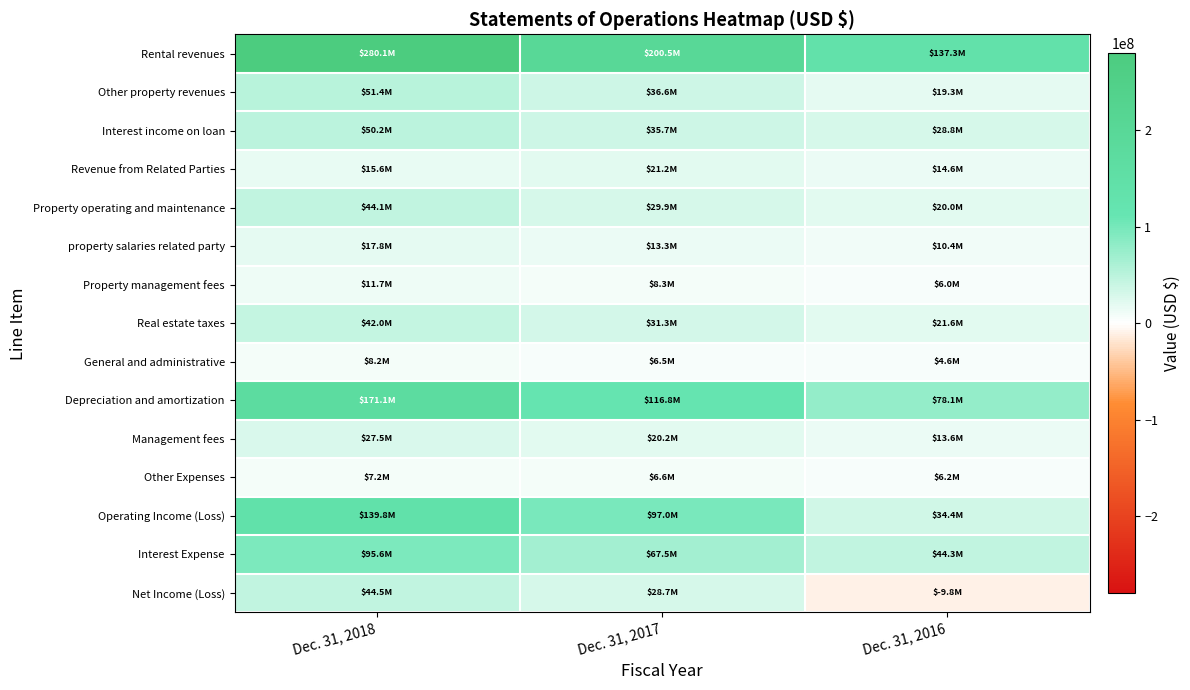

Which series has the widest spread of values?

Rental revenues